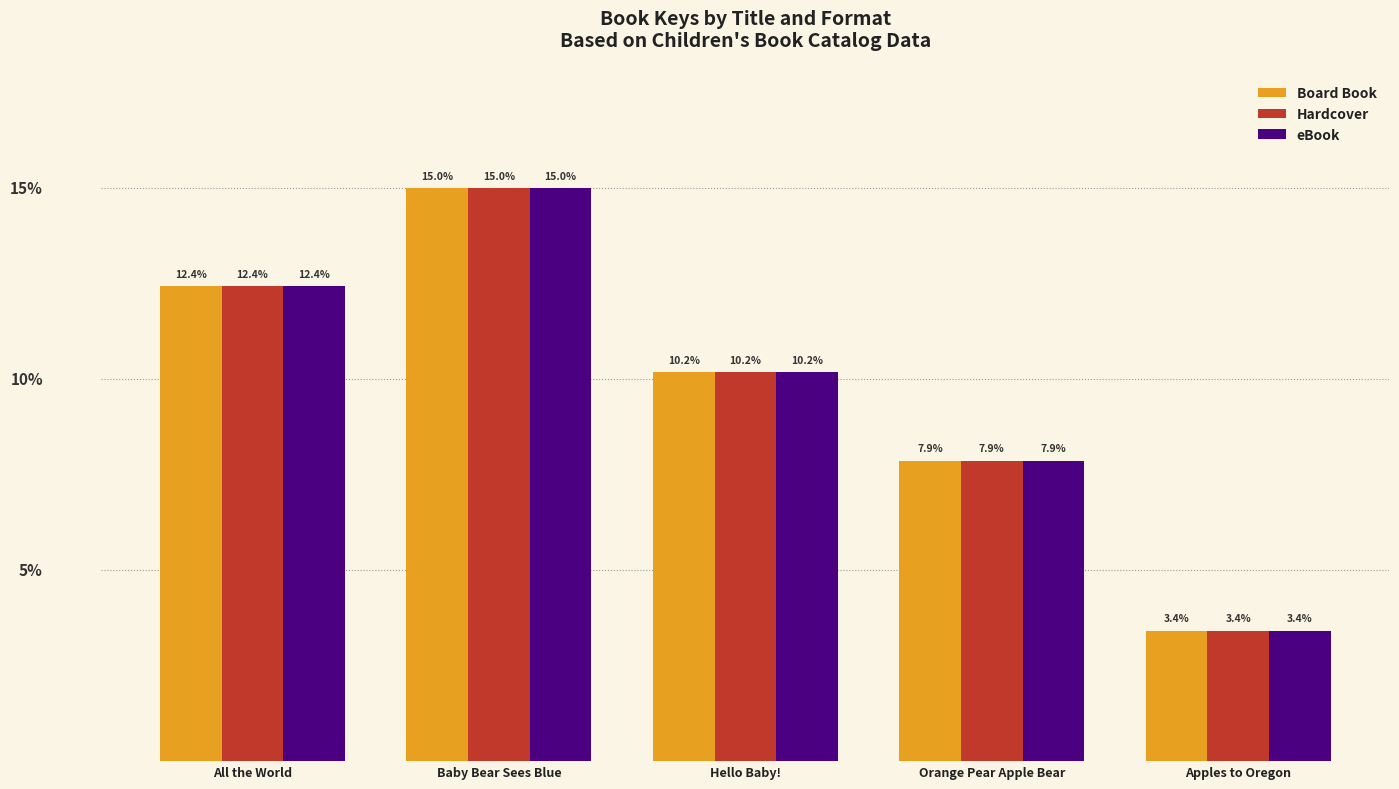

At which category is the sum across all series the highest?

Baby Bear Sees Blue